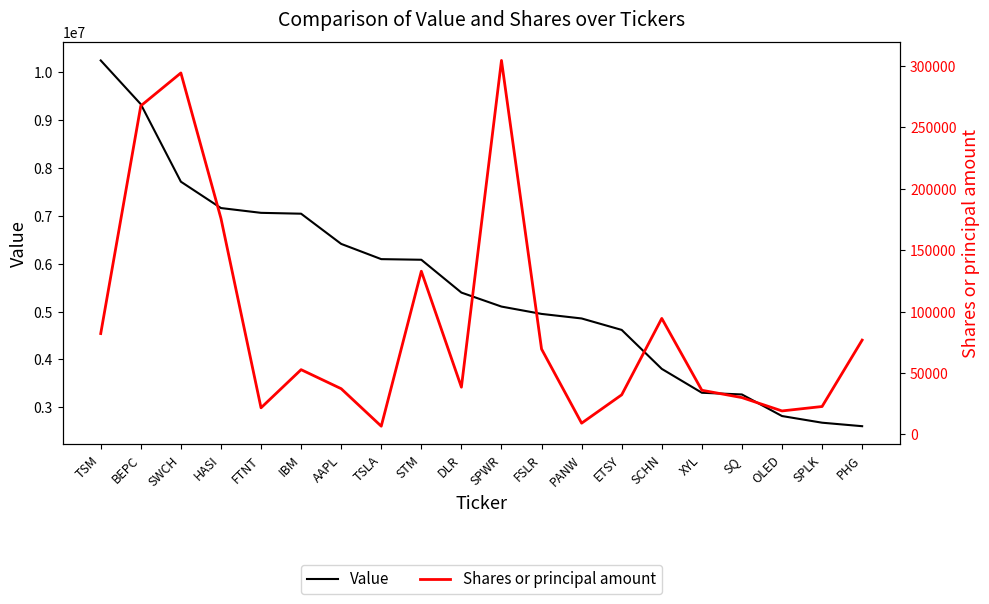

What is the label of the 3rd point from the right?

OLED